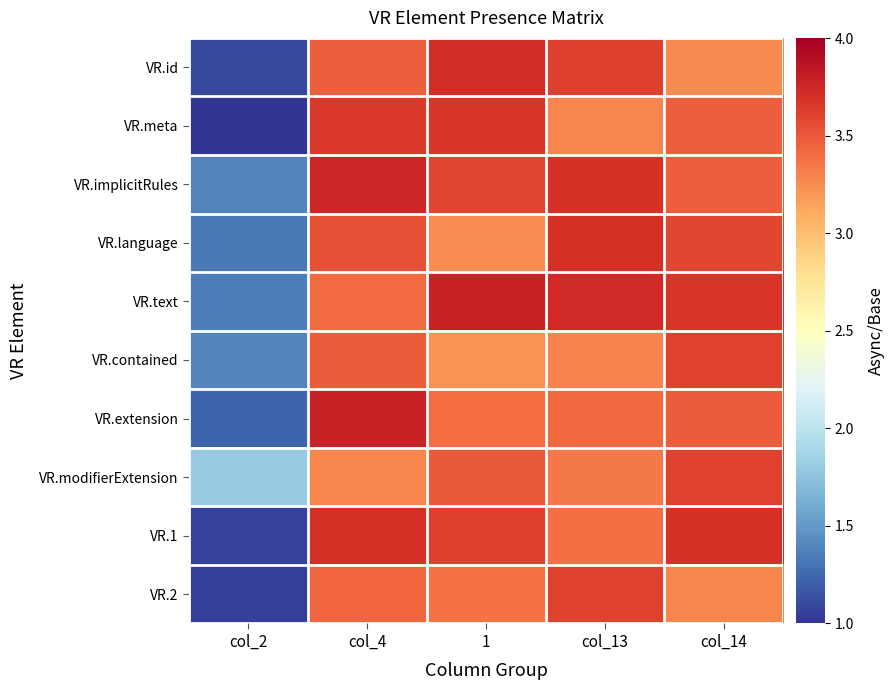

Reading left to right, extract all data points from this chart.

VR.id: col_2=1.1	col_4=3.5	1=3.7	col_13=3.6	col_14=3.3
VR.meta: col_2=1.0	col_4=3.7	1=3.7	col_13=3.3	col_14=3.5
VR.implicitRules: col_2=1.4	col_4=3.8	1=3.6	col_13=3.7	col_14=3.5
VR.language: col_2=1.3	col_4=3.5	1=3.2	col_13=3.7	col_14=3.6
VR.text: col_2=1.4	col_4=3.4	1=3.8	col_13=3.7	col_14=3.7
VR.contained: col_2=1.4	col_4=3.5	1=3.2	col_13=3.3	col_14=3.6
VR.extension: col_2=1.2	col_4=3.8	1=3.4	col_13=3.4	col_14=3.5
VR.modifierExtension: col_2=1.8	col_4=3.3	1=3.5	col_13=3.3	col_14=3.6
VR.1: col_2=1.1	col_4=3.7	1=3.6	col_13=3.4	col_14=3.7
VR.2: col_2=1.1	col_4=3.4	1=3.4	col_13=3.6	col_14=3.3